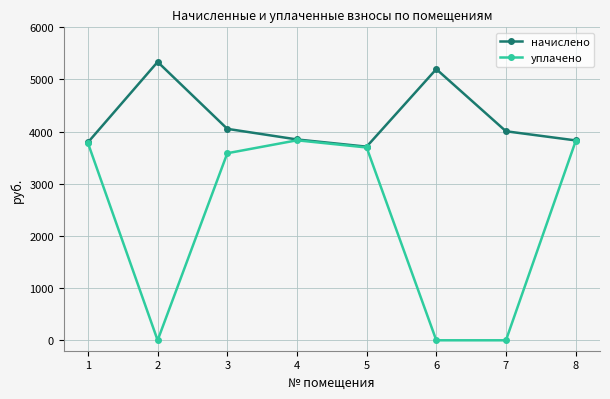

Rank the series by their maximum value, from highest to lowest.

начислено, уплачено